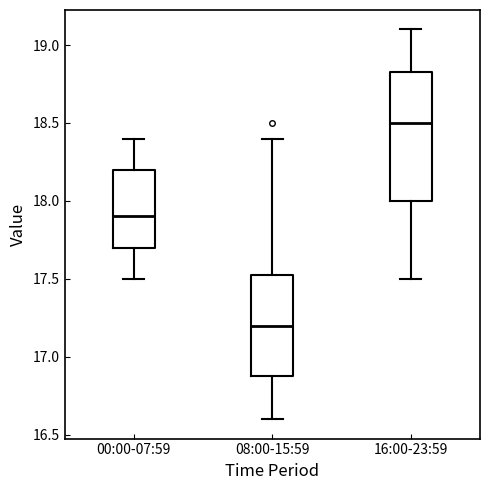

Where does the upper whisker of the box for 16:00-23:59 end on the y-axis? The values are not printed on the chart, so give them approximately, as read against the axis.

19.10